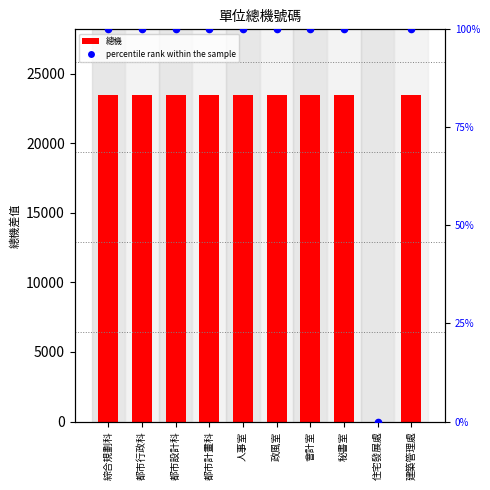

Which series has the largest Y range (max minus min)?

總機